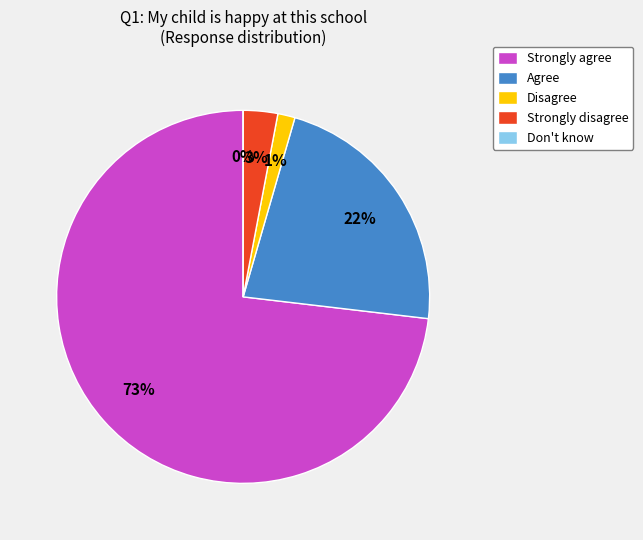

What percentage is the Disagree slice, to the nearest percent?

1%